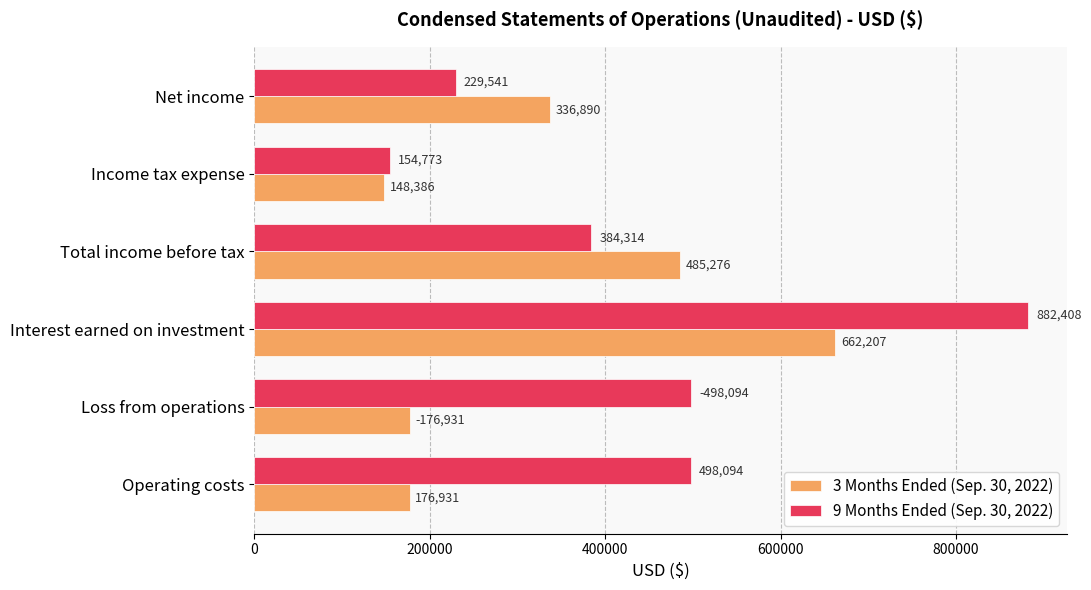

List the series in order of their overall mean, highest first.

9 Months Ended (Sep. 30, 2022), 3 Months Ended (Sep. 30, 2022)